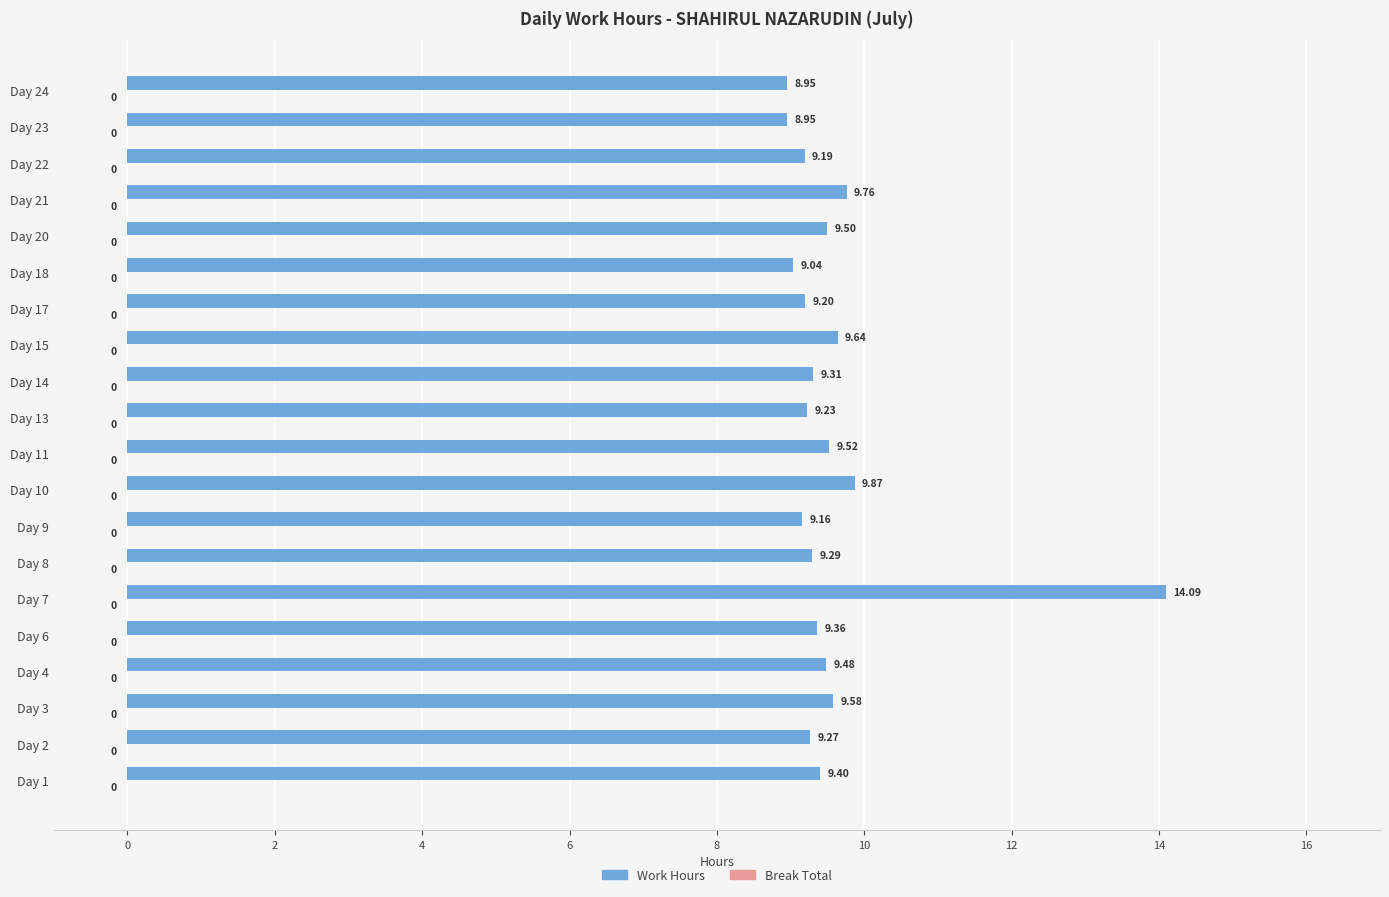

Does the chart contain any negative values?

No